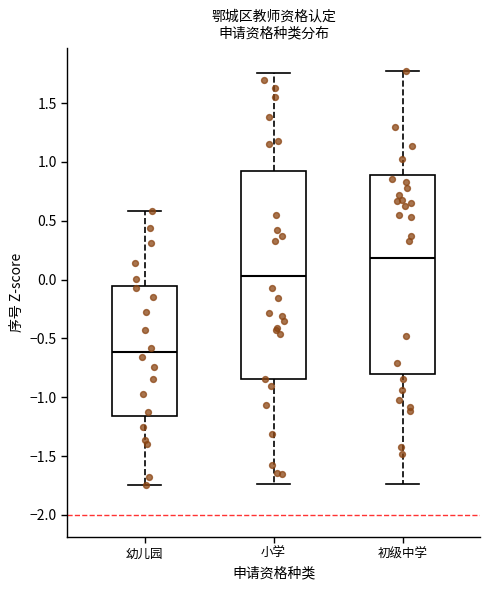

Where does the median line of the box for 小学 sit on the y-axis? The values are not printed on the chart, so give them approximately, as read against the axis.

0.05